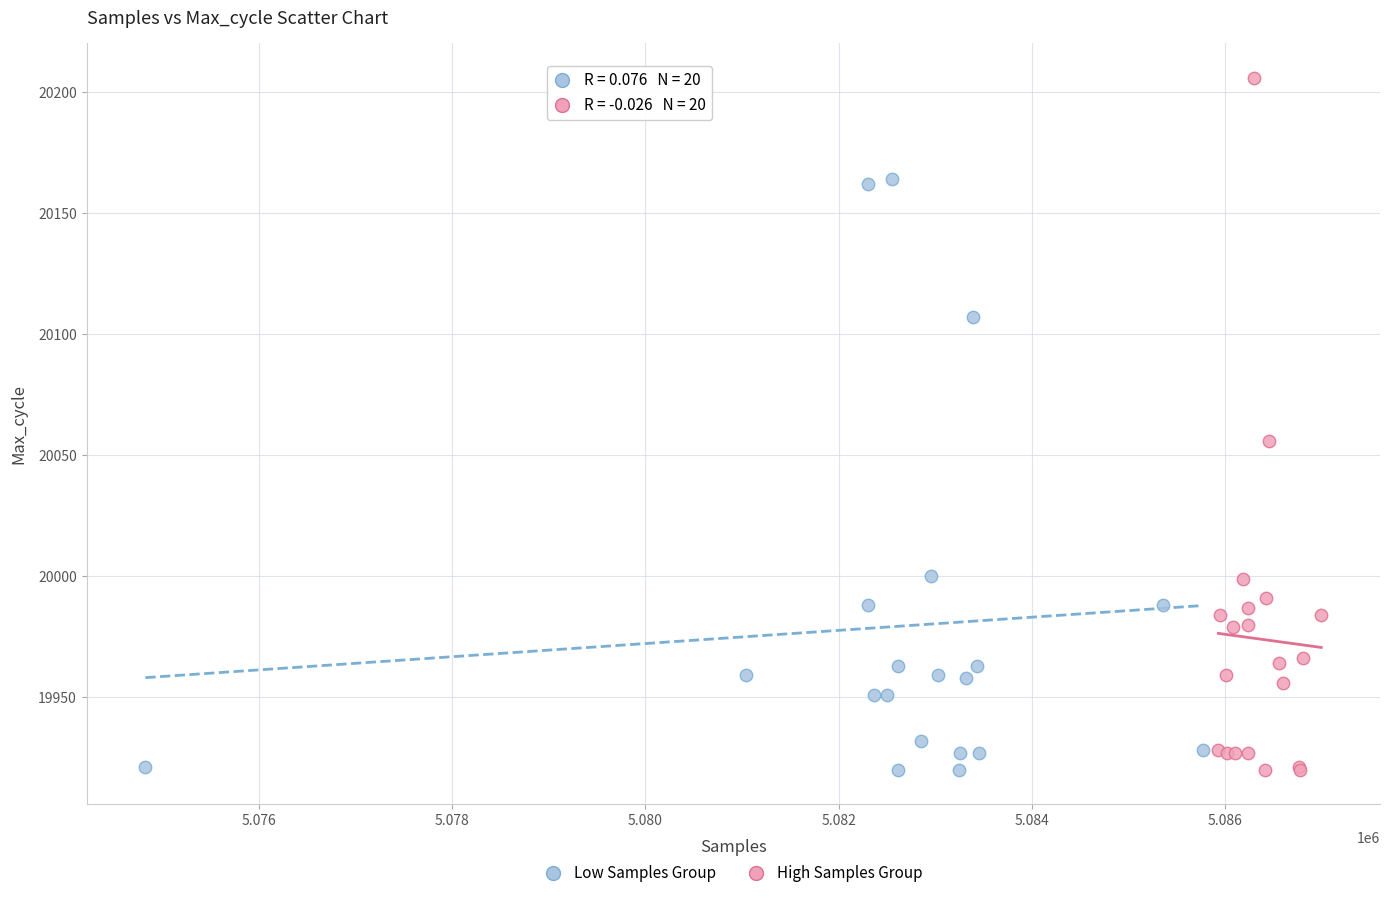

Which series reaches the maximum Y coordinate?

High Samples Group